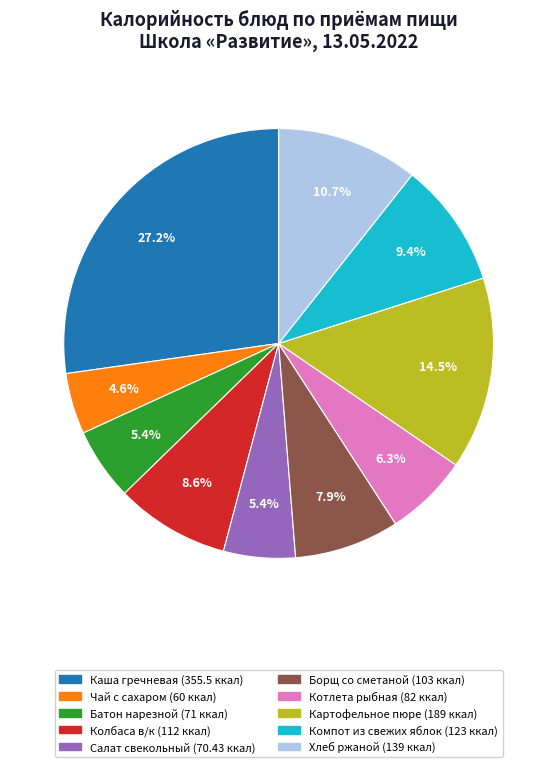

Does any single category account for the majority?

No